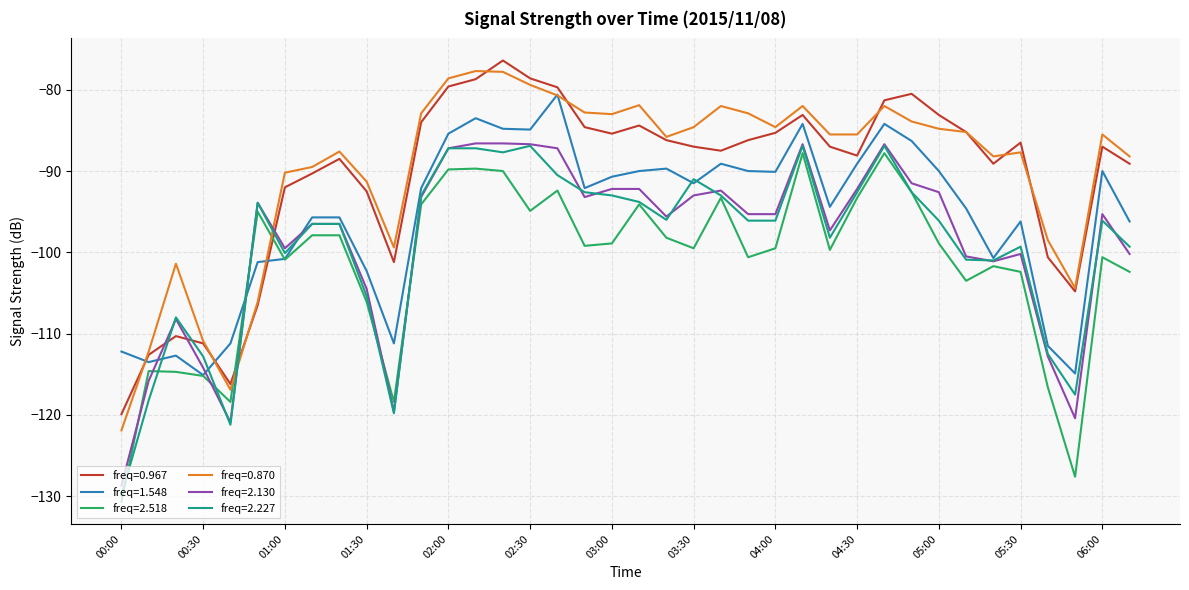

After their last crossing, which series has the higher values: freq=0.967 or freq=2.227?

freq=0.967